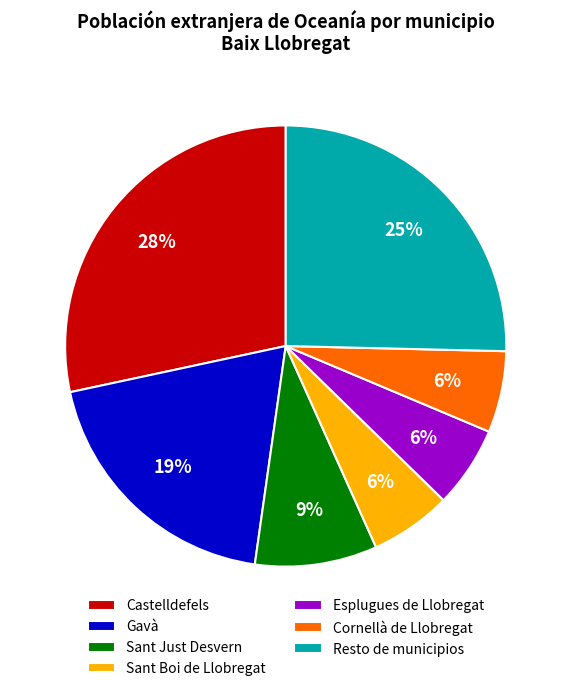

What is the ratio of the value at Gavà to the value at Cornellà de Llobregat?

3.2